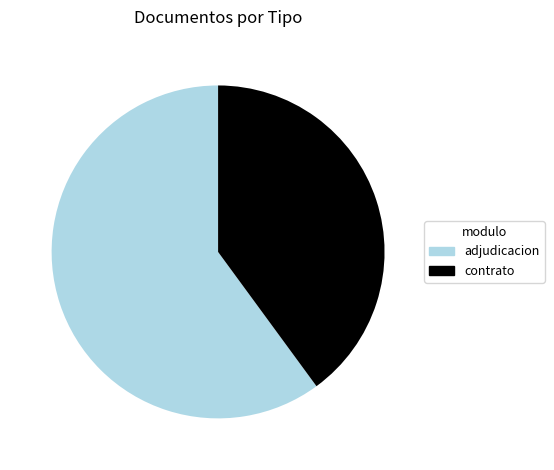

Do adjudicacion and contrato together represent more than half of the pie?

Yes